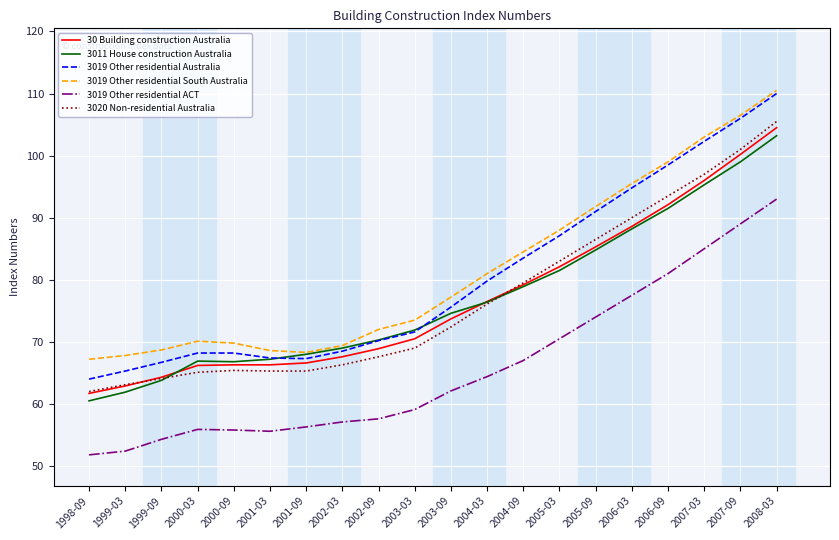

At which label does 30 Building construction Australia reach its minimum?

1998-09